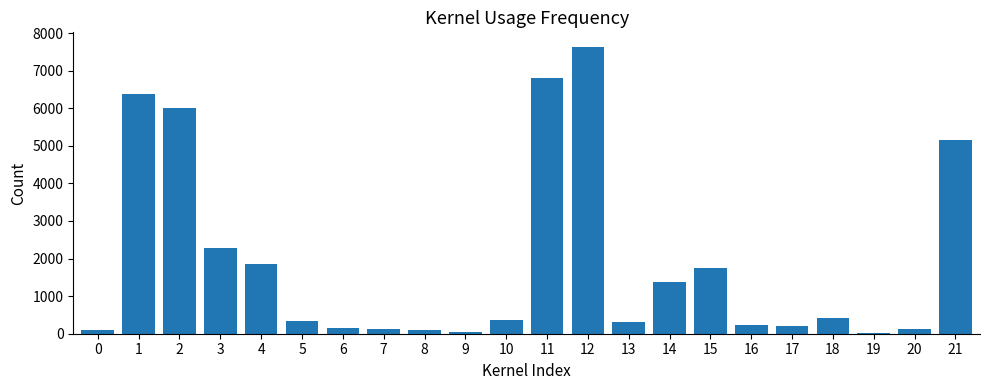

Is it true that the value at 4 is 2529?

False